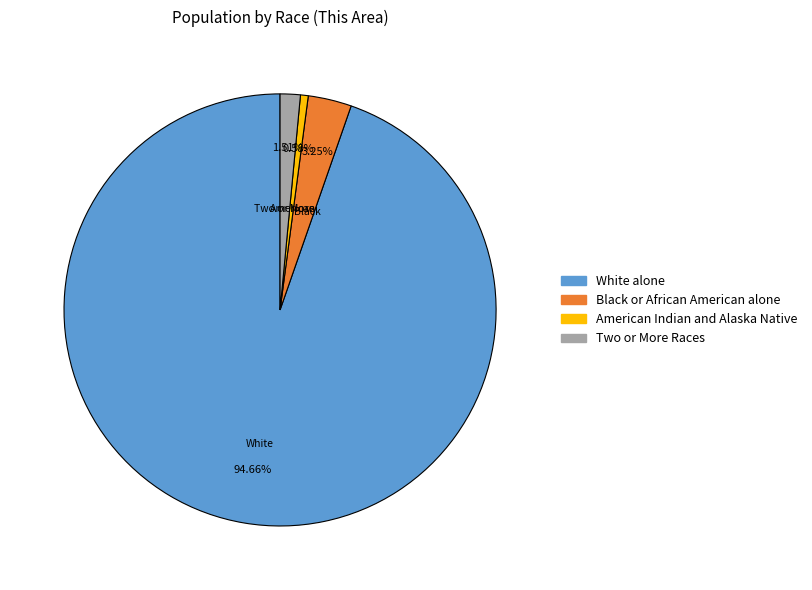

Which category accounts for the majority?

White alone